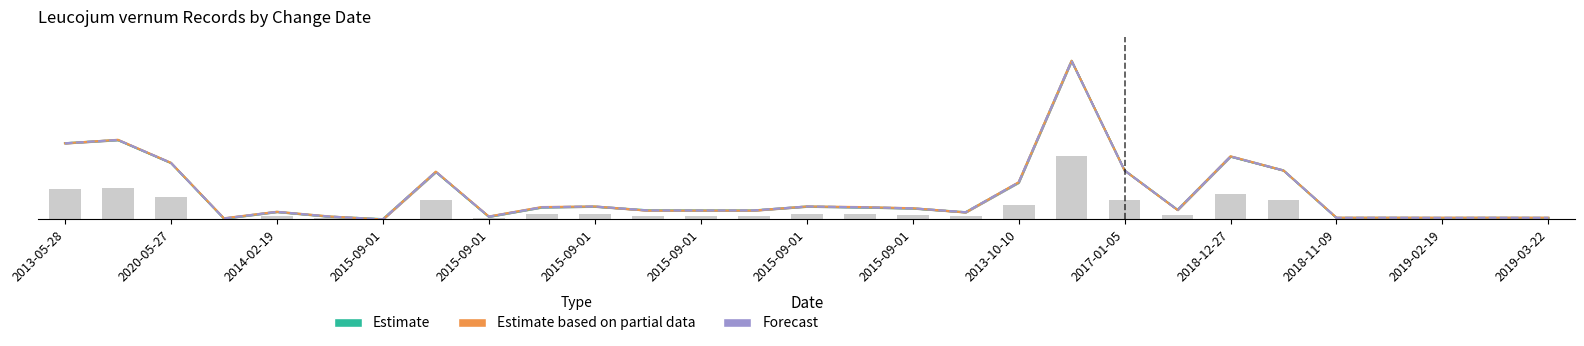

Which series has the widest spread of values?

Estimate based on partial data